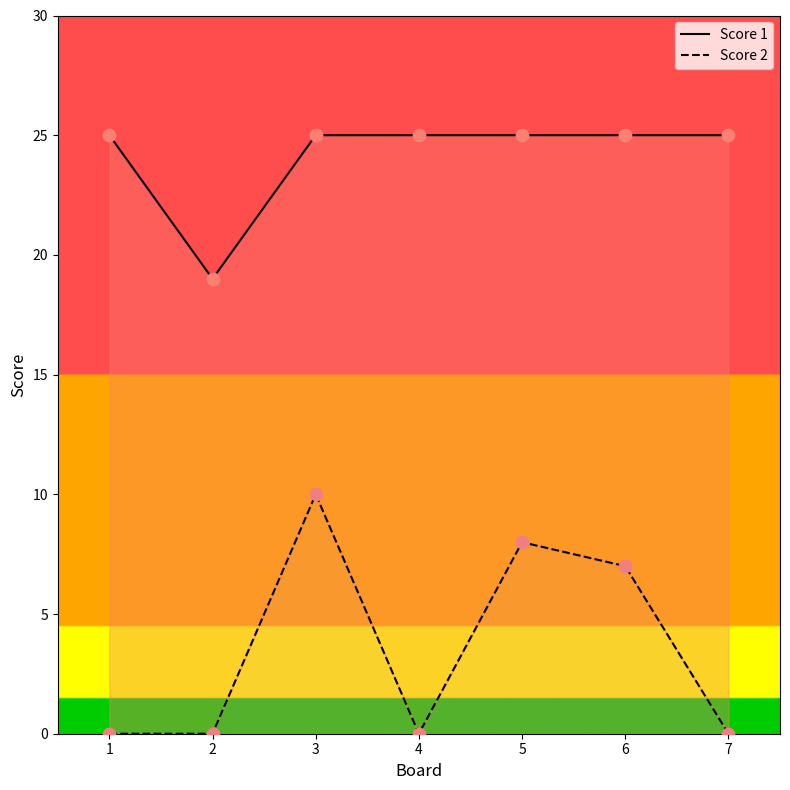

Which series reaches the minimum Y coordinate?

Score 2